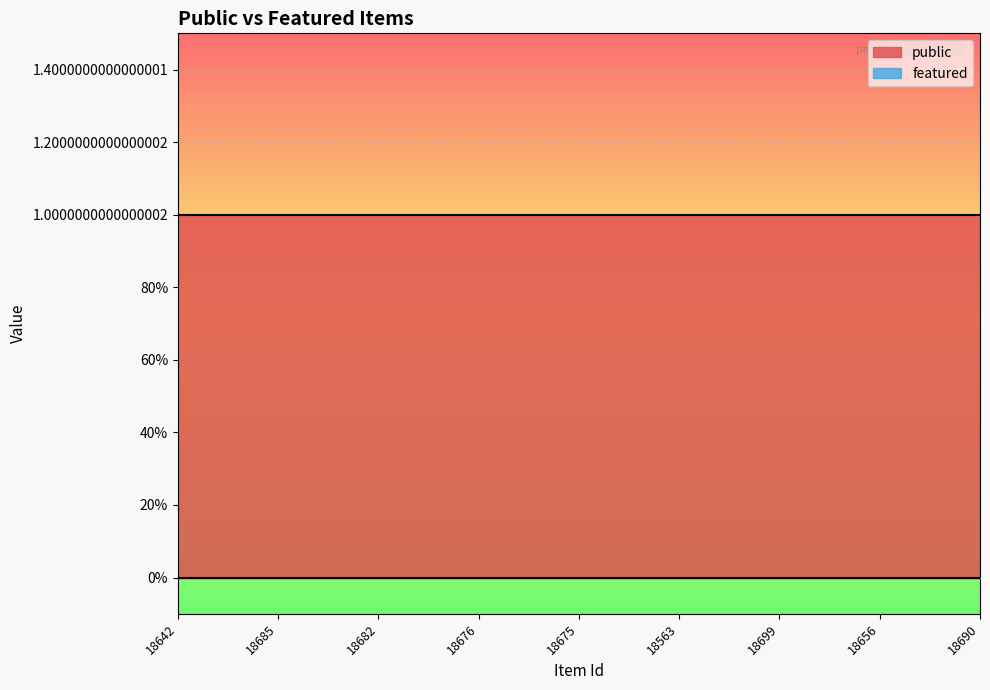

How many lines are shown in the chart?

2